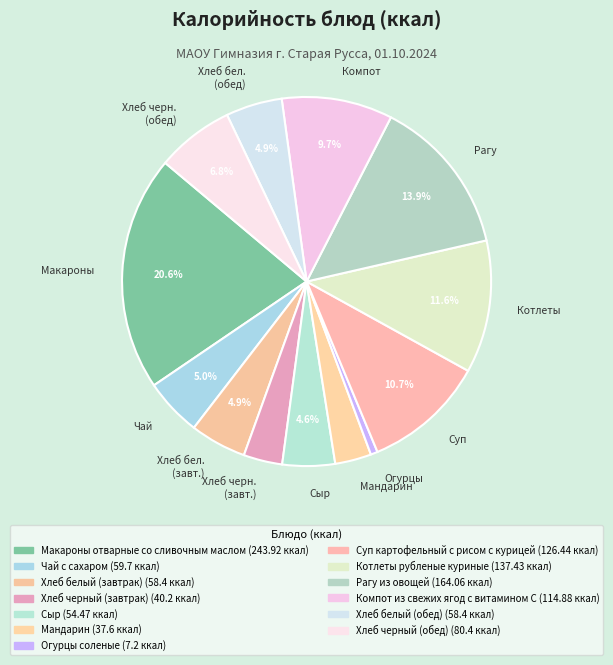

Is the sum of Котлеты and Рагу greater than half?

No